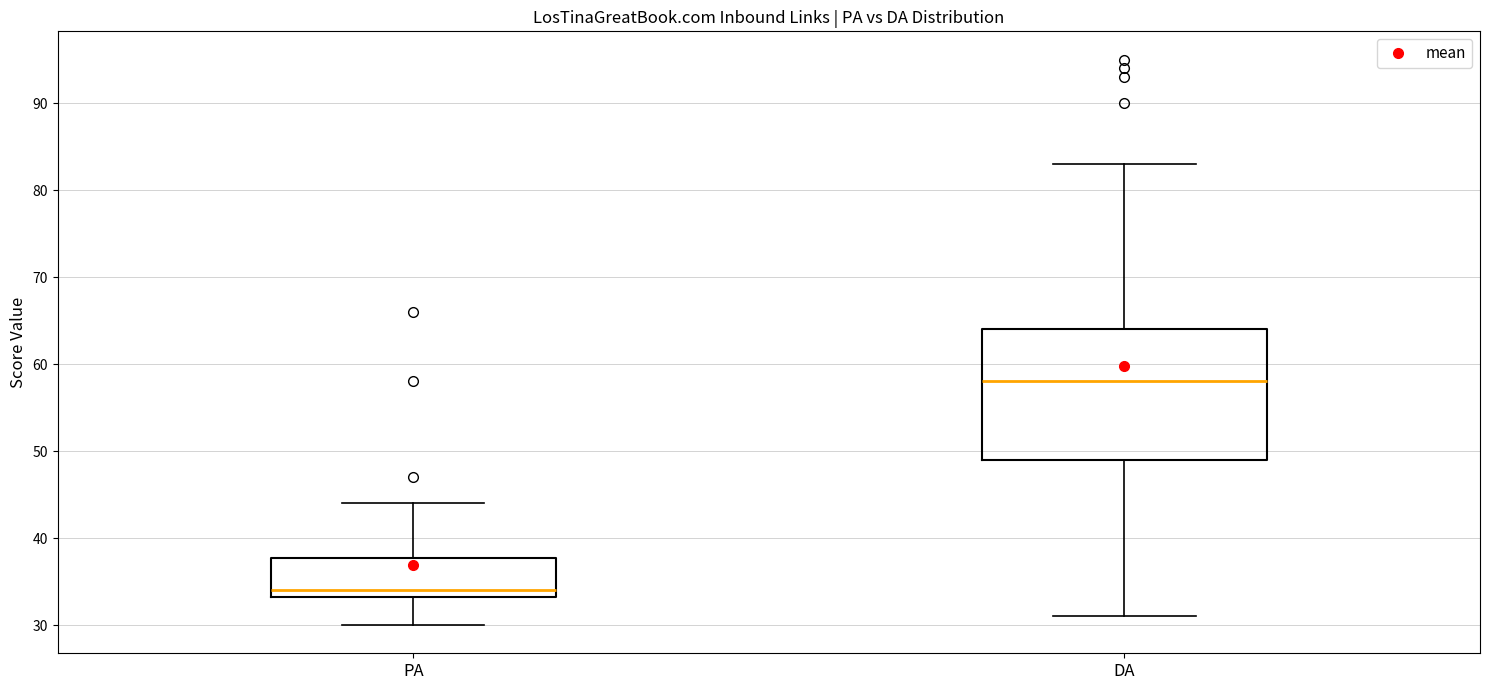

Reading left to right, read every box against the y-axis: the position of its median line, the range the box covers, and the ends of its whiskers. The values are not printed on the chart, so give them approximately, as read against the axis.

PA: median 34, box 33 to 38, whiskers 30 to 44
DA: median 58, box 49 to 64, whiskers 31 to 83